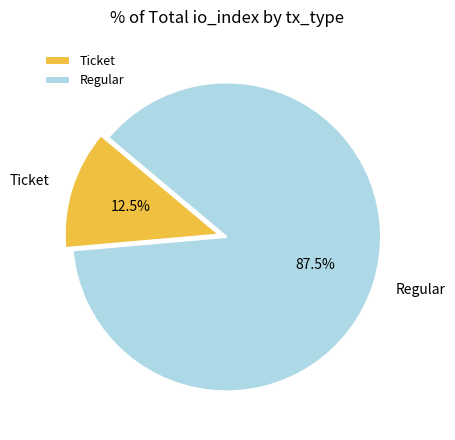

Which slice is the smallest?

Ticket